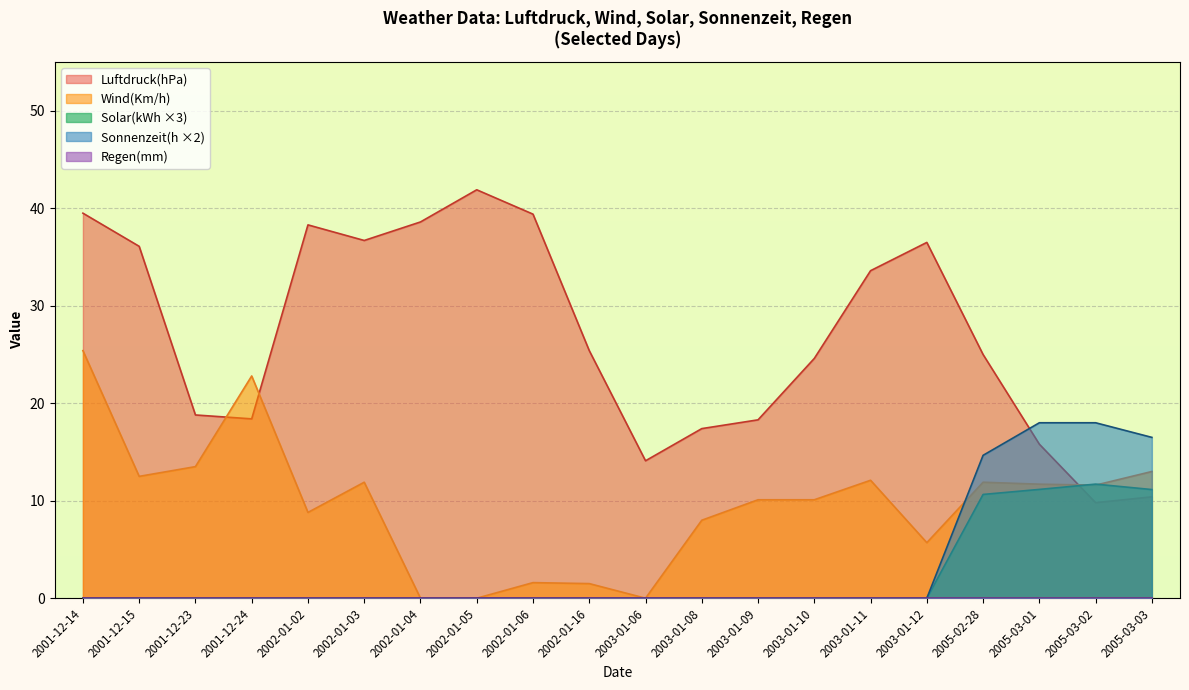

Which label corresponds to the largest value in the chart?

2002-01-05